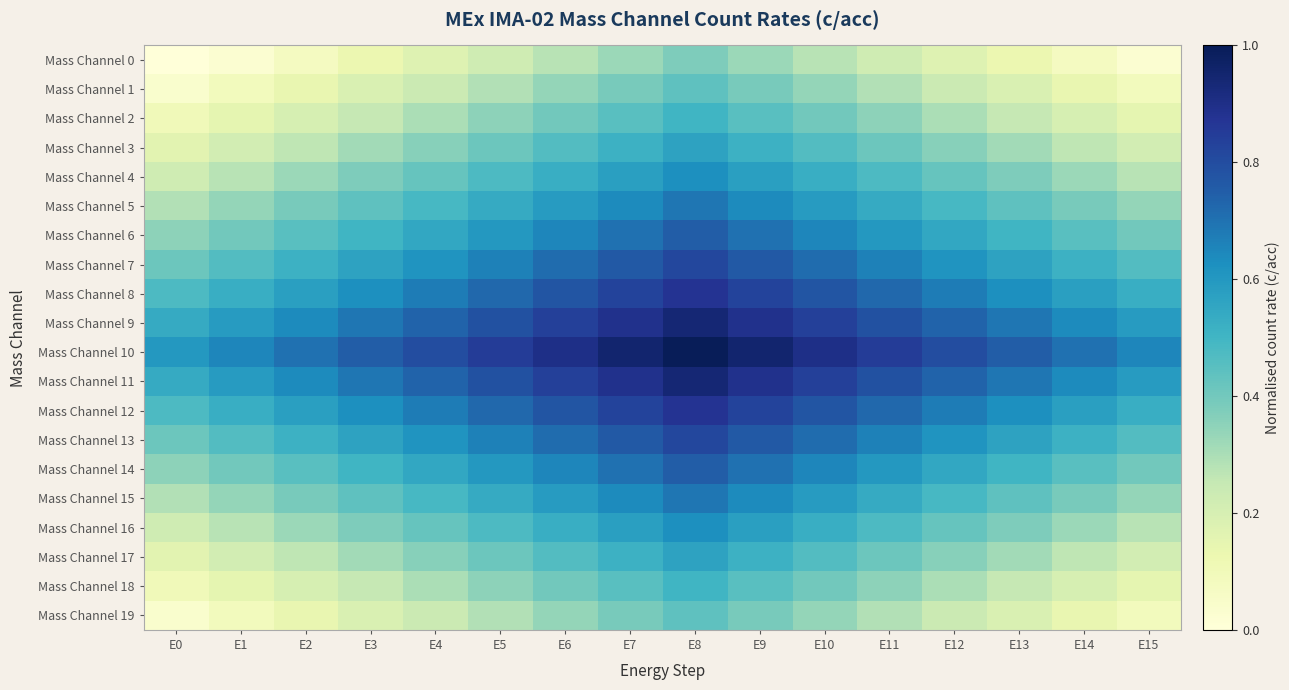

Reading left to right, what are all the values shown in this chart?

Mass Channel 0: E0=0.0	E1=0.0	E2=0.1	E3=0.1	E4=0.2	E5=0.2	E6=0.3	E7=0.3	E8=0.4	E9=0.3	E10=0.3	E11=0.2	E12=0.2	E13=0.1	E14=0.1	E15=0.0
Mass Channel 1: E0=0.0	E1=0.1	E2=0.1	E3=0.2	E4=0.2	E5=0.3	E6=0.3	E7=0.4	E8=0.4	E9=0.4	E10=0.3	E11=0.3	E12=0.2	E13=0.2	E14=0.1	E15=0.1
Mass Channel 2: E0=0.1	E1=0.1	E2=0.2	E3=0.2	E4=0.3	E5=0.3	E6=0.4	E7=0.5	E8=0.5	E9=0.5	E10=0.4	E11=0.3	E12=0.3	E13=0.2	E14=0.2	E15=0.1
Mass Channel 3: E0=0.2	E1=0.2	E2=0.3	E3=0.3	E4=0.4	E5=0.4	E6=0.5	E7=0.5	E8=0.6	E9=0.5	E10=0.5	E11=0.4	E12=0.4	E13=0.3	E14=0.3	E15=0.2
Mass Channel 4: E0=0.2	E1=0.3	E2=0.3	E3=0.4	E4=0.4	E5=0.5	E6=0.5	E7=0.6	E8=0.6	E9=0.6	E10=0.5	E11=0.5	E12=0.4	E13=0.4	E14=0.3	E15=0.3
Mass Channel 5: E0=0.3	E1=0.3	E2=0.4	E3=0.4	E4=0.5	E5=0.5	E6=0.6	E7=0.6	E8=0.7	E9=0.6	E10=0.6	E11=0.5	E12=0.5	E13=0.4	E14=0.4	E15=0.3
Mass Channel 6: E0=0.3	E1=0.4	E2=0.5	E3=0.5	E4=0.5	E5=0.6	E6=0.6	E7=0.7	E8=0.8	E9=0.7	E10=0.6	E11=0.6	E12=0.5	E13=0.5	E14=0.5	E15=0.4
Mass Channel 7: E0=0.4	E1=0.5	E2=0.5	E3=0.6	E4=0.6	E5=0.7	E6=0.7	E7=0.8	E8=0.8	E9=0.8	E10=0.7	E11=0.7	E12=0.6	E13=0.6	E14=0.5	E15=0.5
Mass Channel 8: E0=0.5	E1=0.5	E2=0.6	E3=0.6	E4=0.7	E5=0.7	E6=0.8	E7=0.8	E8=0.9	E9=0.8	E10=0.8	E11=0.7	E12=0.7	E13=0.6	E14=0.6	E15=0.5
Mass Channel 9: E0=0.5	E1=0.6	E2=0.6	E3=0.7	E4=0.7	E5=0.8	E6=0.8	E7=0.9	E8=0.9	E9=0.9	E10=0.8	E11=0.8	E12=0.7	E13=0.7	E14=0.6	E15=0.6
Mass Channel 10: E0=0.6	E1=0.6	E2=0.7	E3=0.8	E4=0.8	E5=0.8	E6=0.9	E7=0.9	E8=1.0	E9=0.9	E10=0.9	E11=0.8	E12=0.8	E13=0.8	E14=0.7	E15=0.6
Mass Channel 11: E0=0.5	E1=0.6	E2=0.6	E3=0.7	E4=0.7	E5=0.8	E6=0.8	E7=0.9	E8=0.9	E9=0.9	E10=0.8	E11=0.8	E12=0.7	E13=0.7	E14=0.6	E15=0.6
Mass Channel 12: E0=0.5	E1=0.5	E2=0.6	E3=0.6	E4=0.7	E5=0.7	E6=0.8	E7=0.8	E8=0.9	E9=0.8	E10=0.8	E11=0.7	E12=0.7	E13=0.6	E14=0.6	E15=0.5
Mass Channel 13: E0=0.4	E1=0.5	E2=0.5	E3=0.6	E4=0.6	E5=0.7	E6=0.7	E7=0.8	E8=0.8	E9=0.8	E10=0.7	E11=0.7	E12=0.6	E13=0.6	E14=0.5	E15=0.5
Mass Channel 14: E0=0.3	E1=0.4	E2=0.5	E3=0.5	E4=0.5	E5=0.6	E6=0.6	E7=0.7	E8=0.8	E9=0.7	E10=0.6	E11=0.6	E12=0.5	E13=0.5	E14=0.5	E15=0.4
Mass Channel 15: E0=0.3	E1=0.3	E2=0.4	E3=0.4	E4=0.5	E5=0.5	E6=0.6	E7=0.6	E8=0.7	E9=0.6	E10=0.6	E11=0.5	E12=0.5	E13=0.4	E14=0.4	E15=0.3
Mass Channel 16: E0=0.2	E1=0.3	E2=0.3	E3=0.4	E4=0.4	E5=0.5	E6=0.5	E7=0.6	E8=0.6	E9=0.6	E10=0.5	E11=0.5	E12=0.4	E13=0.4	E14=0.3	E15=0.3
Mass Channel 17: E0=0.2	E1=0.2	E2=0.3	E3=0.3	E4=0.4	E5=0.4	E6=0.5	E7=0.5	E8=0.6	E9=0.5	E10=0.5	E11=0.4	E12=0.4	E13=0.3	E14=0.3	E15=0.2
Mass Channel 18: E0=0.1	E1=0.1	E2=0.2	E3=0.2	E4=0.3	E5=0.3	E6=0.4	E7=0.5	E8=0.5	E9=0.5	E10=0.4	E11=0.3	E12=0.3	E13=0.2	E14=0.2	E15=0.1
Mass Channel 19: E0=0.0	E1=0.1	E2=0.1	E3=0.2	E4=0.2	E5=0.3	E6=0.3	E7=0.4	E8=0.4	E9=0.4	E10=0.3	E11=0.3	E12=0.2	E13=0.2	E14=0.1	E15=0.1